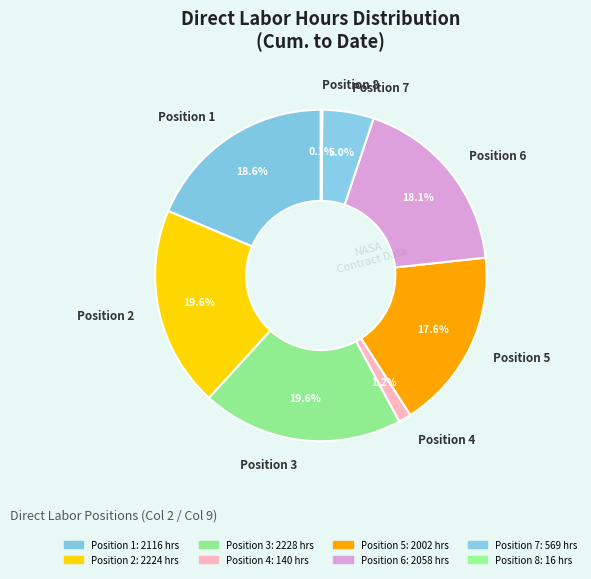

What percentage do Position 7 and Position 2 together represent?

24.6%